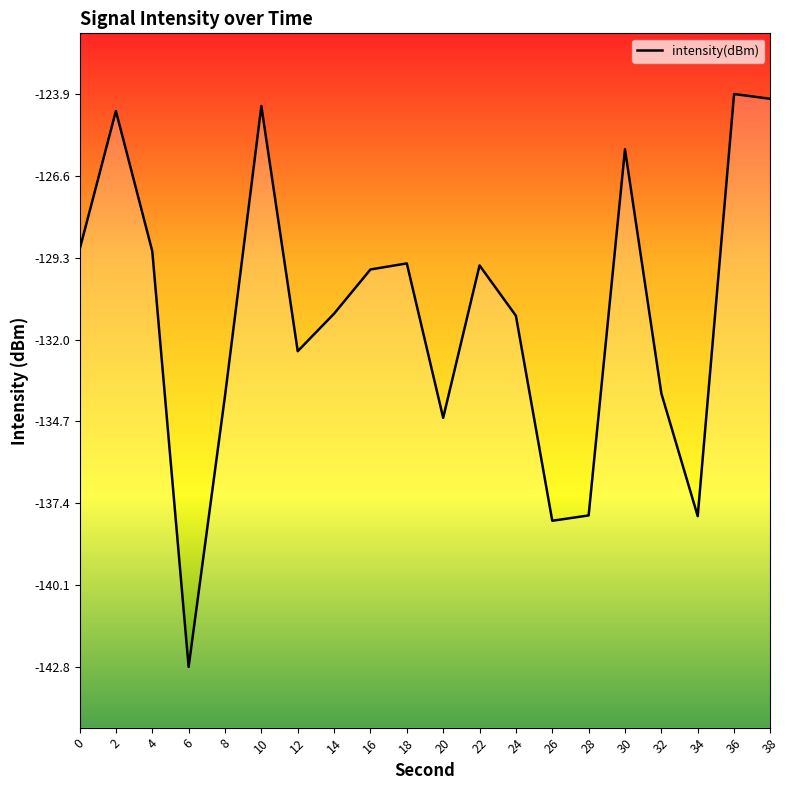

The value at 4 is -175.6. True or false?

False